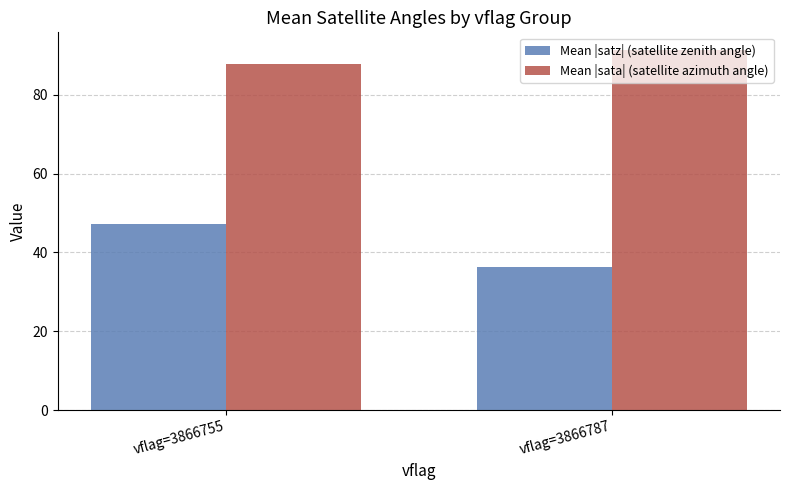

Reading left to right, what are all the values shown in this chart?

Mean |satz| (satellite zenith angle): 47.3	36.3
Mean |sata| (satellite azimuth angle): 87.7	91.3